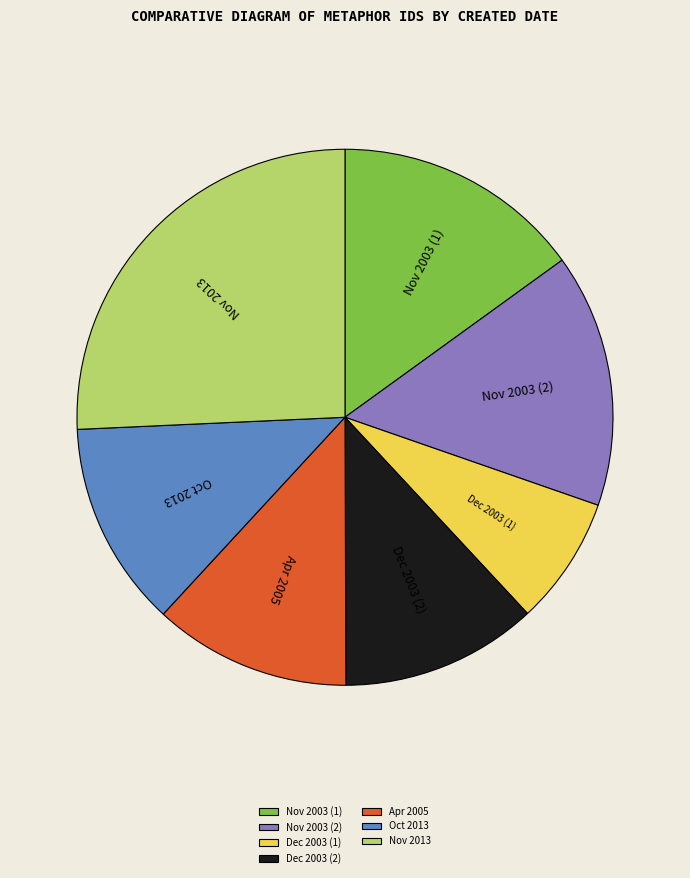

Does Nov 2013 represent more than half of the total?

No